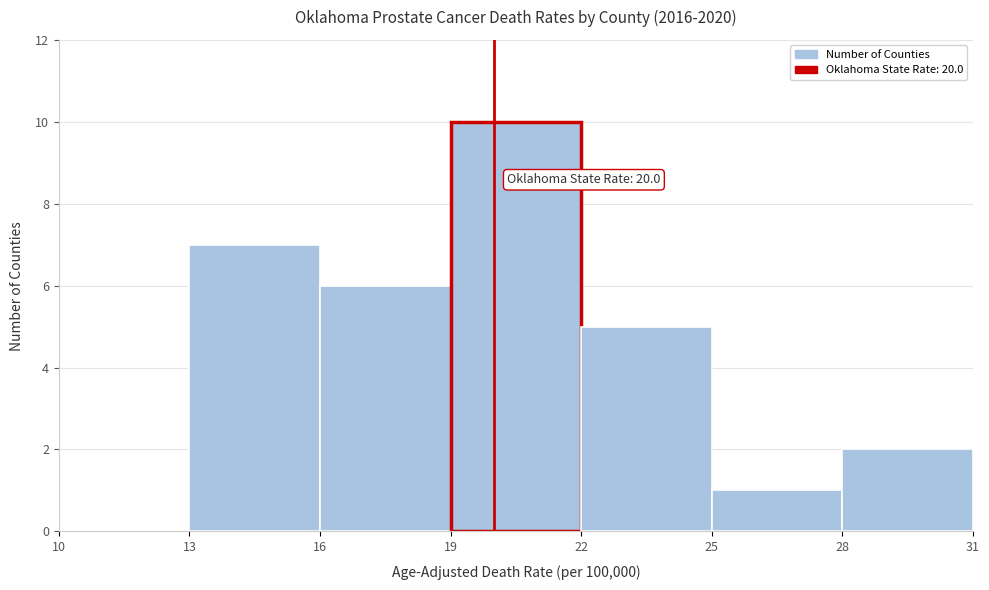

Over which range of the x-axis is the bar tallest?

19 to 22